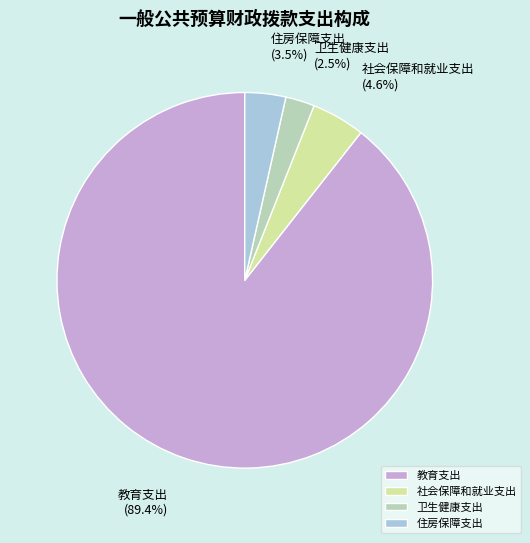

To the nearest percent, what is the average slice percentage?

25%